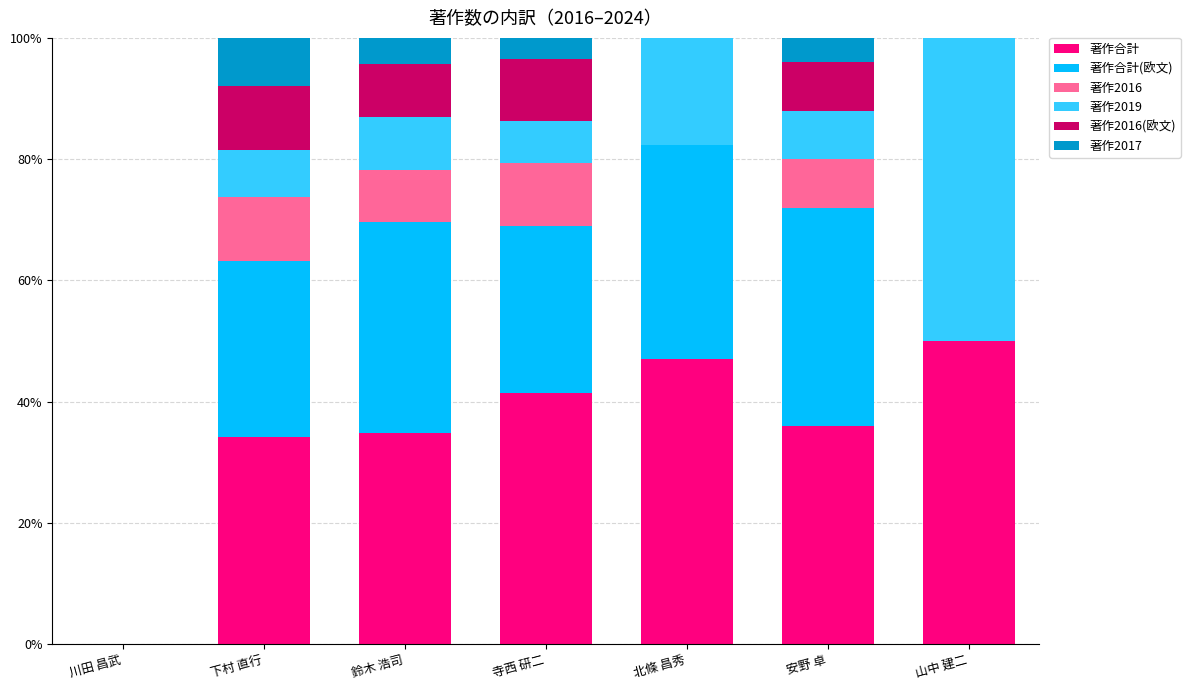

What is the highest value of the 著作合計 series?

50.0